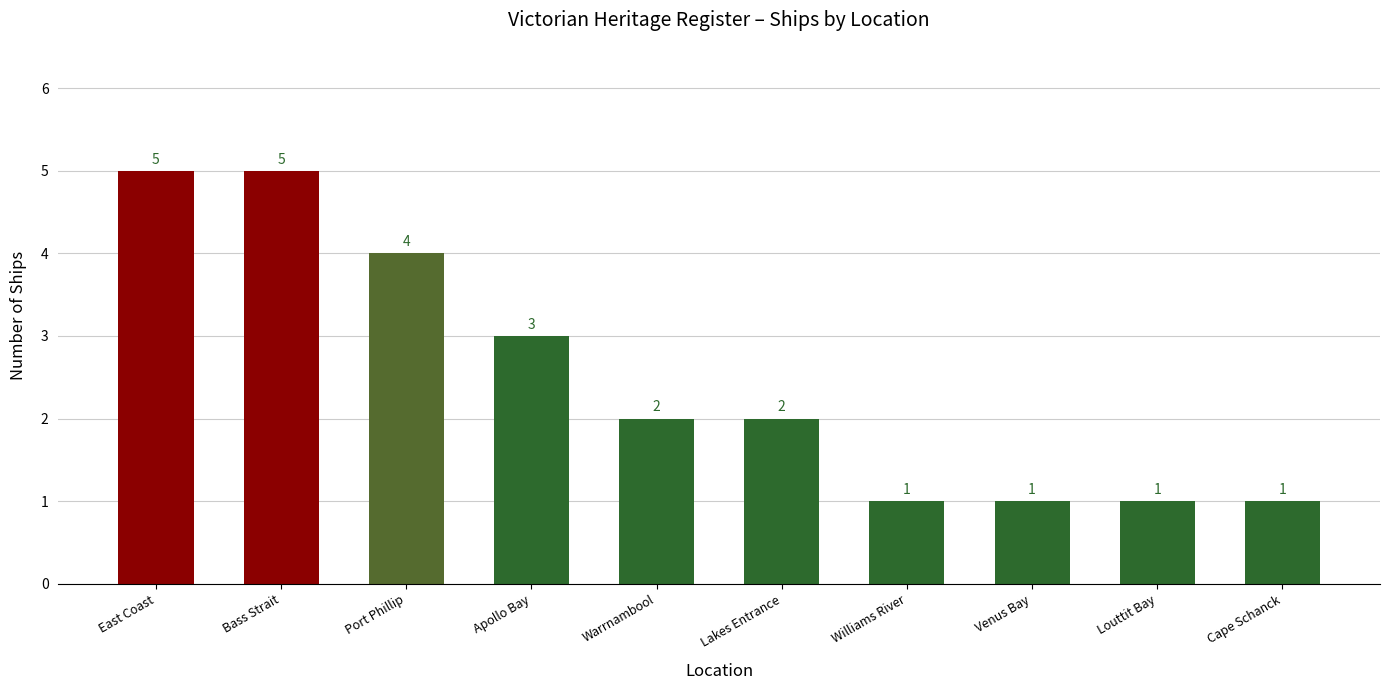

Are the bars horizontal?

No